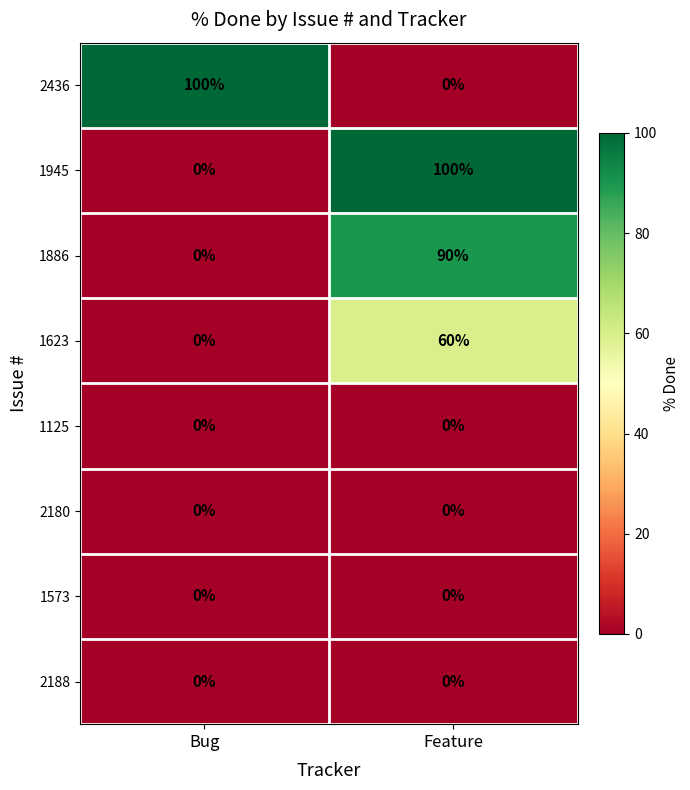

Reading left to right, what are all the values shown in this chart?

2436: Bug=100	Feature=0
1945: Bug=0	Feature=100
1886: Bug=0	Feature=90
1623: Bug=0	Feature=60
1125: Bug=0	Feature=0
2180: Bug=0	Feature=0
1573: Bug=0	Feature=0
2188: Bug=0	Feature=0